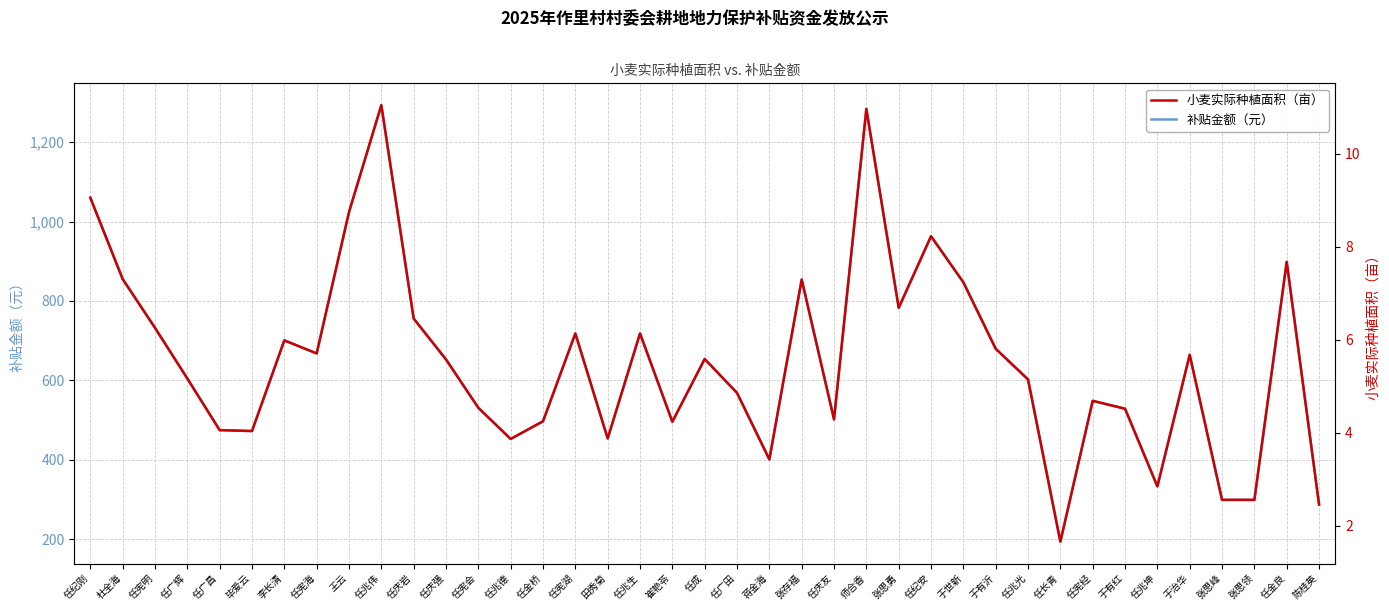

At which label is 小麦实际种植面积（亩） closest to 6?

李长清